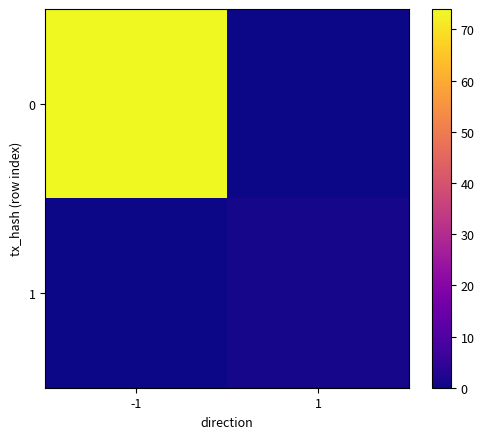

Reading left to right, transcribe all the data shown in this chart.

0: -1=74	1=0
1: -1=0	1=1